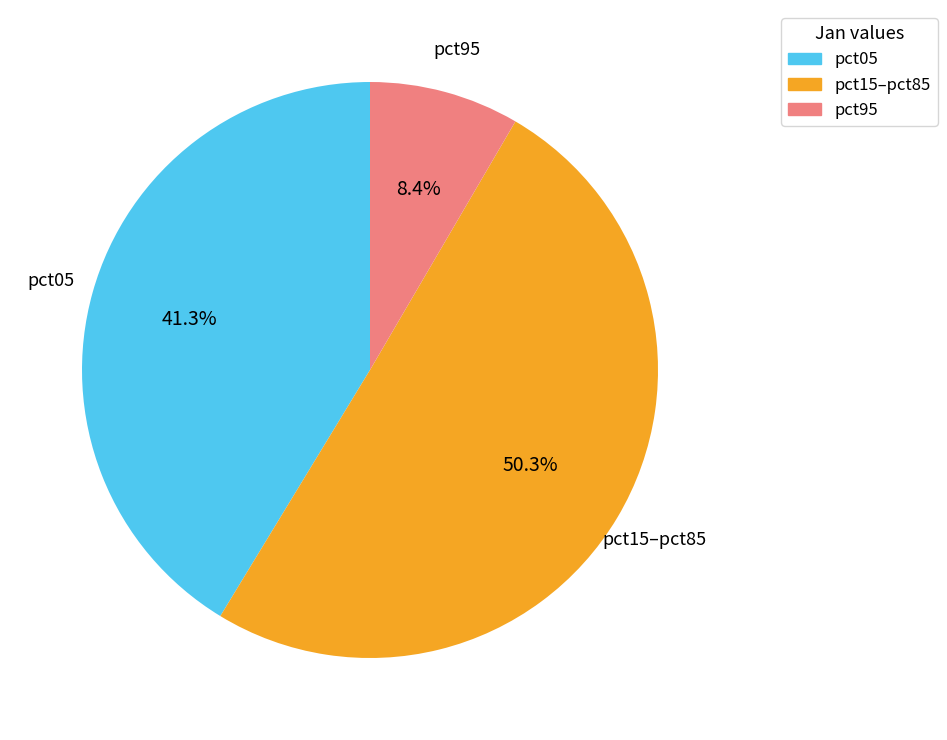

How much of the chart is everything except pct15–pct85?

49.7%